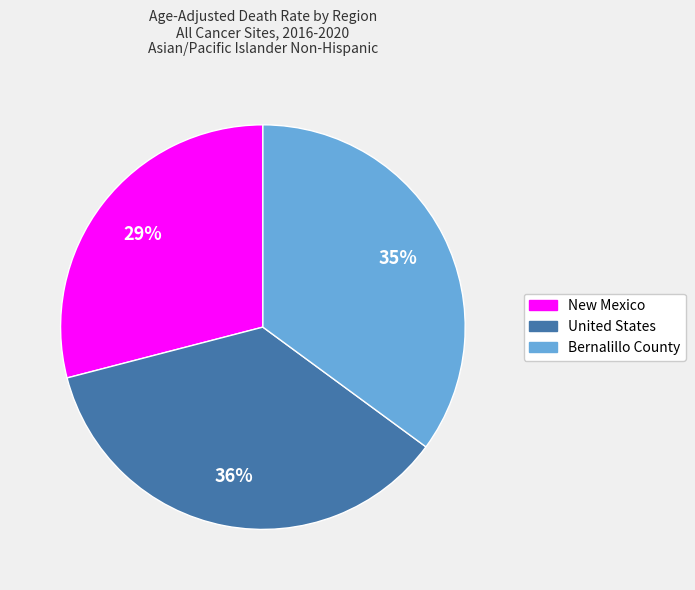

To the nearest percent, what portion does Bernalillo County represent?

35%